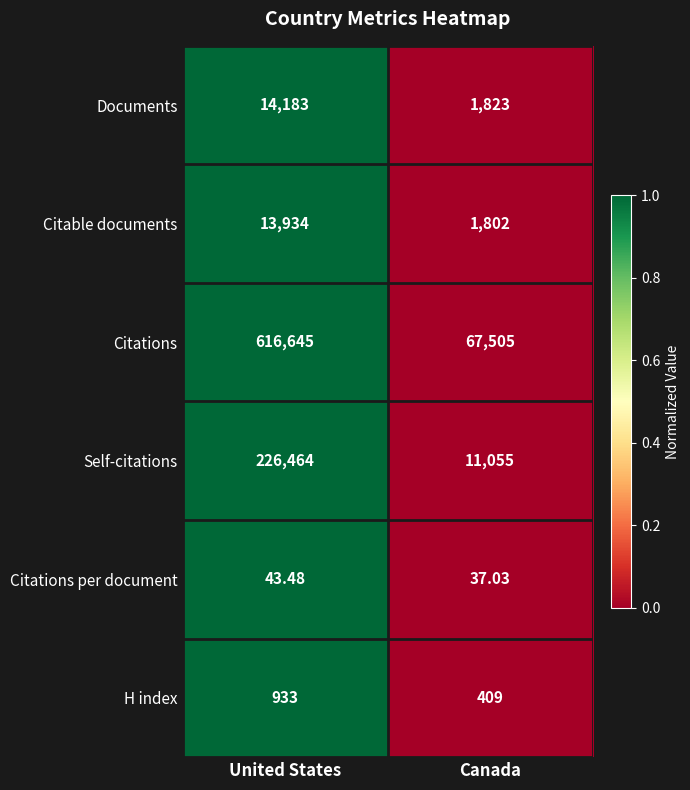

Count the number of data series in this chart.

6